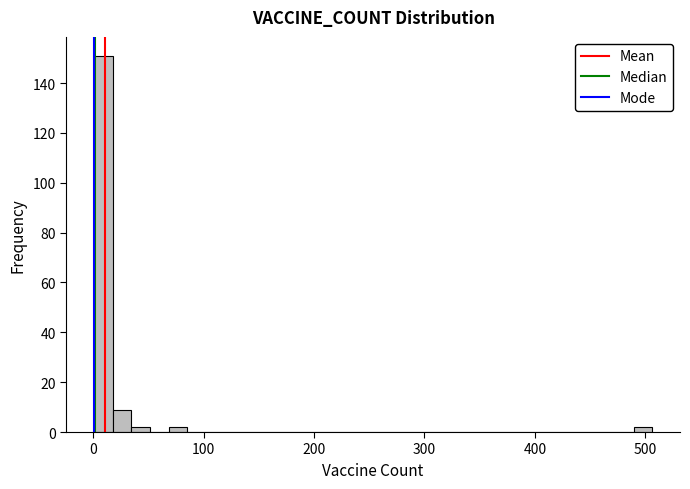

Read against the x-axis, roughly where is the centre of the tallest bar?

10